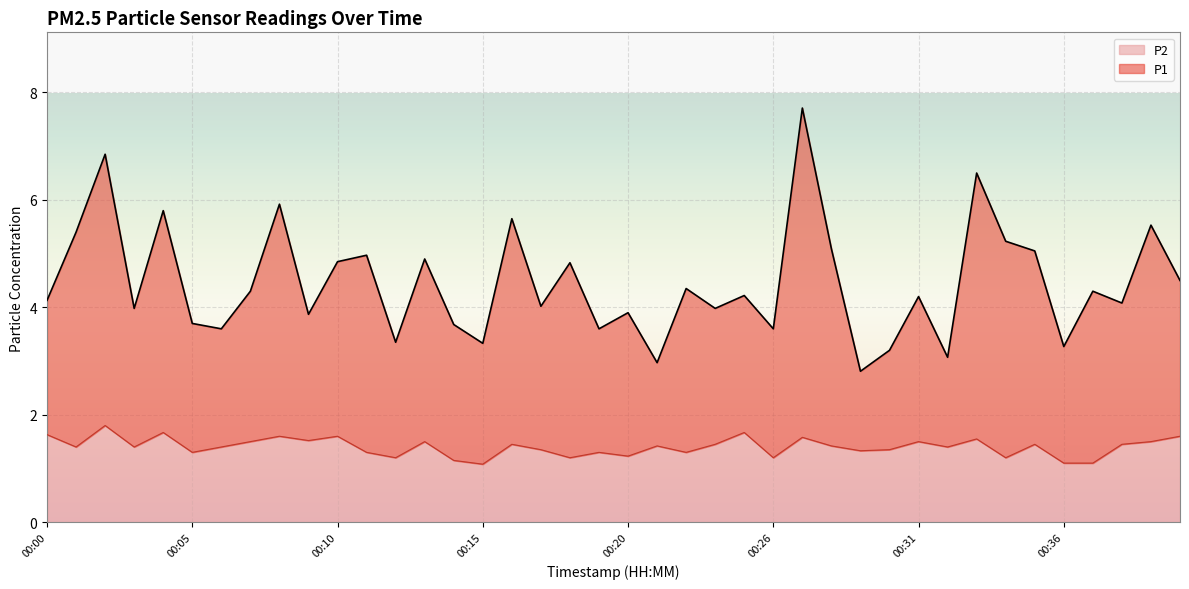

What is the maximum value shown in the chart?

7.7